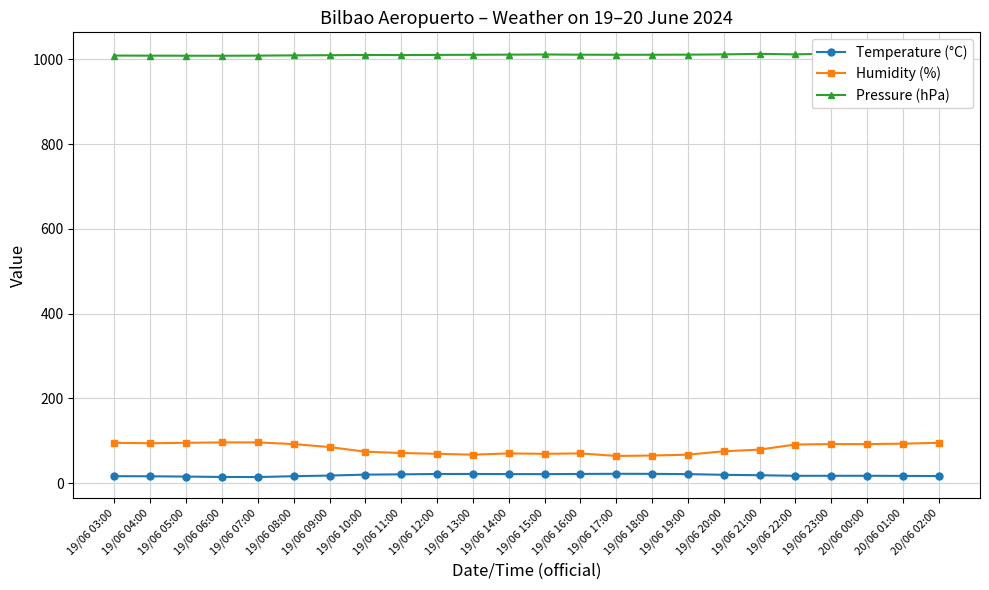

List the labels in order of Temperature (°C) value, smallest first.

19/06 07:00, 19/06 06:00, 19/06 05:00, 19/06 04:00, 19/06 08:00, 19/06 03:00, 20/06 02:00, 20/06 01:00, 19/06 22:00, 19/06 23:00, 20/06 00:00, 19/06 09:00, 19/06 21:00, 19/06 20:00, 19/06 10:00, 19/06 11:00, 19/06 15:00, 19/06 19:00, 19/06 14:00, 19/06 12:00, 19/06 13:00, 19/06 16:00, 19/06 18:00, 19/06 17:00